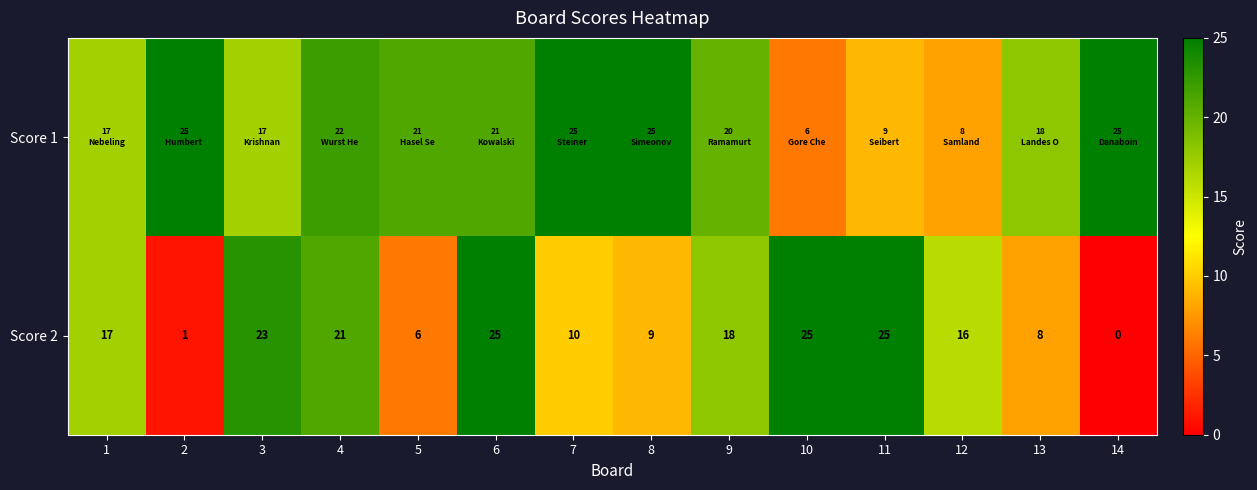

What is the sum of the Score 2 values at 7 and 10?

35